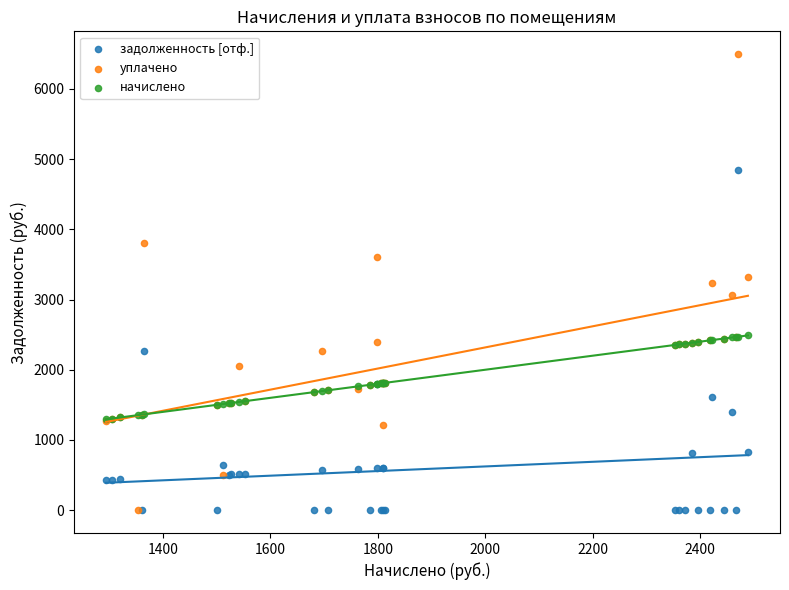

Which series reaches the maximum Y coordinate?

уплачено